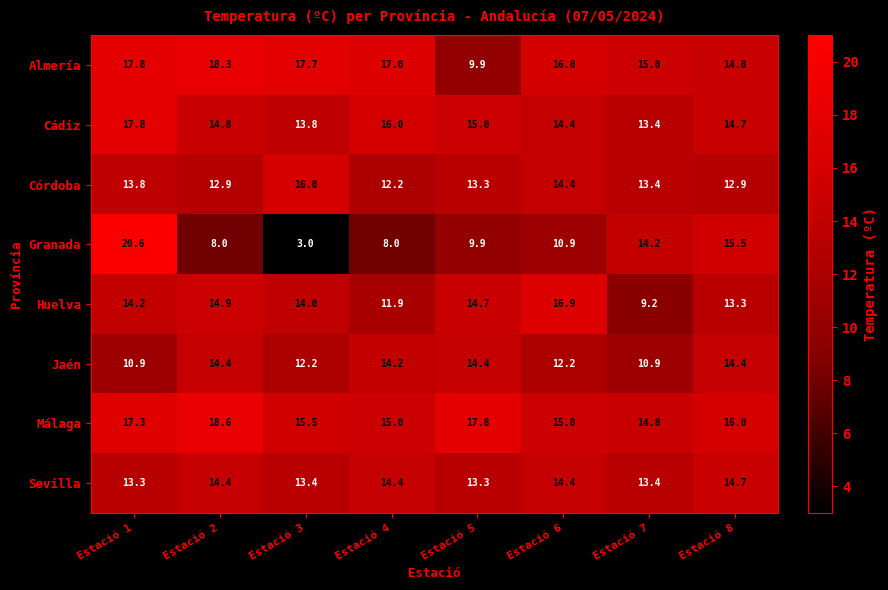

True or false: Sevilla has a value of 4.2 at Estació 7.

False